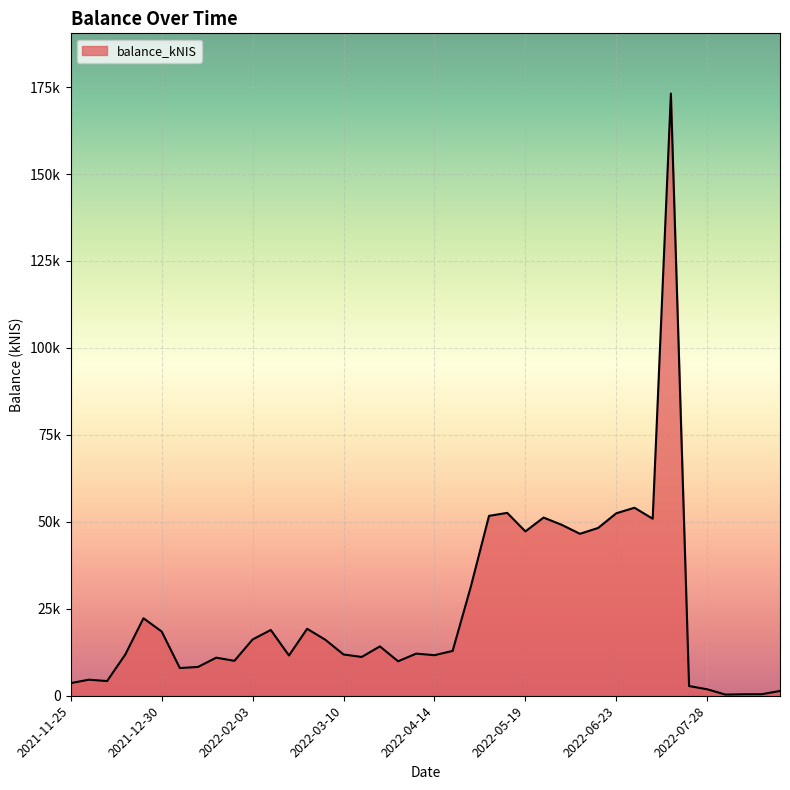

What is the maximum value shown in the chart?

173143.2